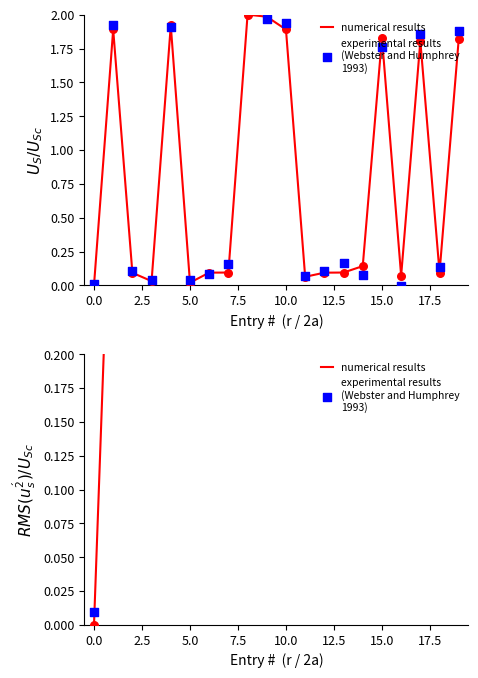

Which series has the widest spread of Y values?

numerical results